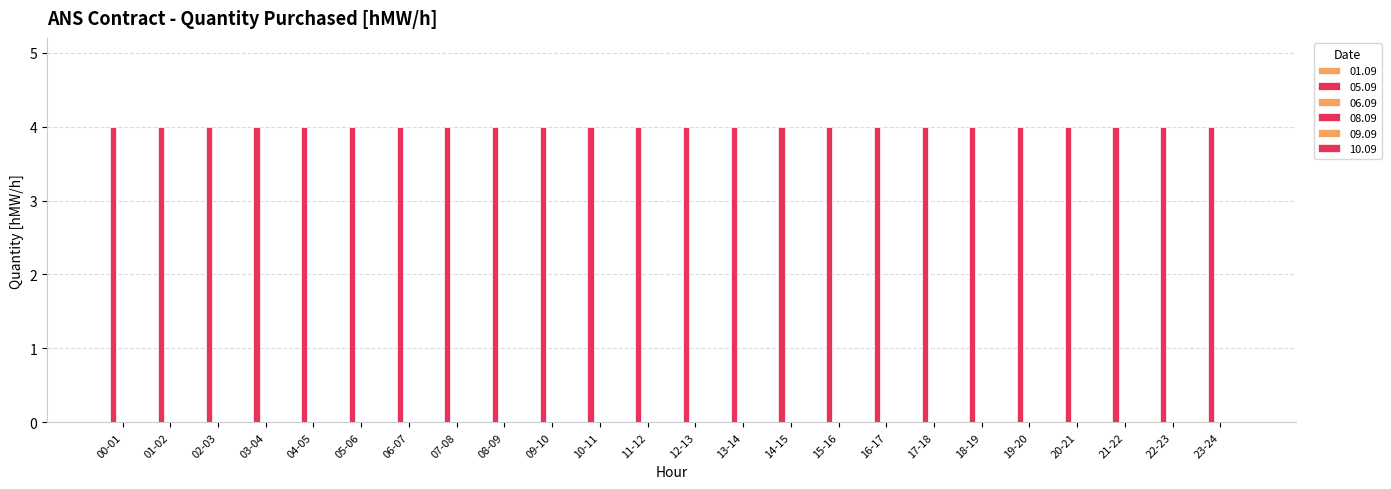

Reading left to right, list all the values displayed in this chart.

01.09: 0	0	0	0	0	0	0	0	0	0	0	0	0	0	0	0	0	0	0	0	0	0	0	0
05.09: 4	4	4	4	4	4	4	4	4	4	4	4	4	4	4	4	4	4	4	4	4	4	4	4
06.09: 0	0	0	0	0	0	0	0	0	0	0	0	0	0	0	0	0	0	0	0	0	0	0	0
08.09: 0	0	0	0	0	0	0	0	0	0	0	0	0	0	0	0	0	0	0	0	0	0	0	0
09.09: 0	0	0	0	0	0	0	0	0	0	0	0	0	0	0	0	0	0	0	0	0	0	0	0
10.09: 0	0	0	0	0	0	0	0	0	0	0	0	0	0	0	0	0	0	0	0	0	0	0	0